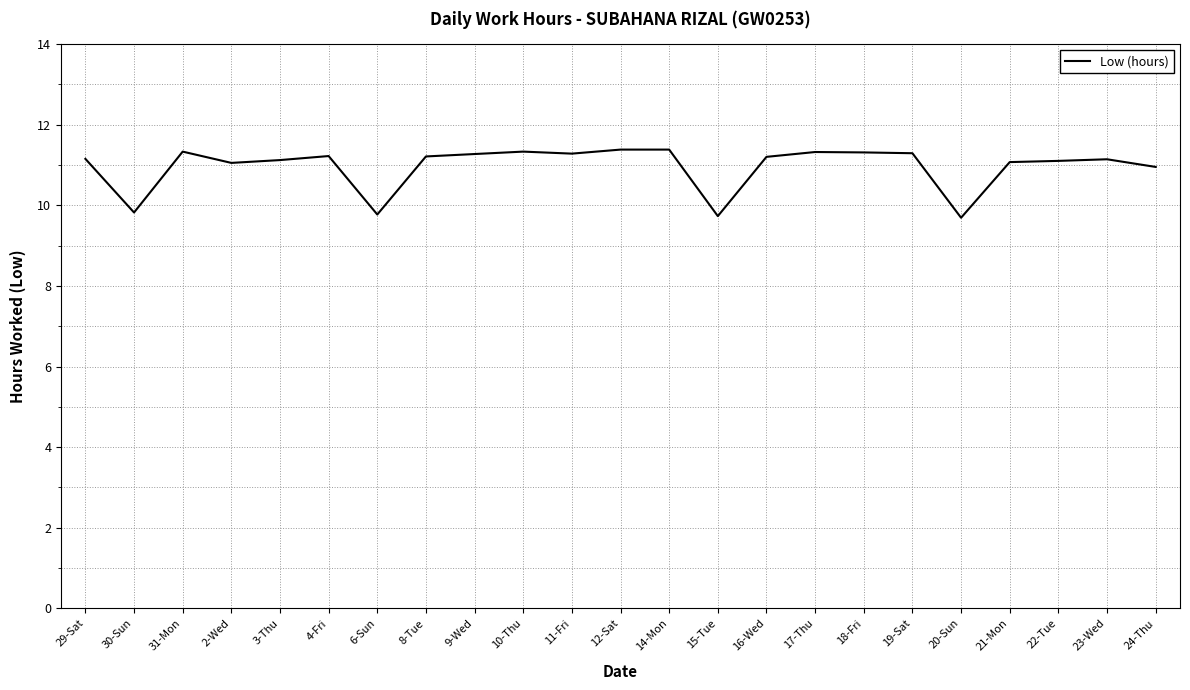

Between 24-Thu and 10-Thu, which is larger?

10-Thu